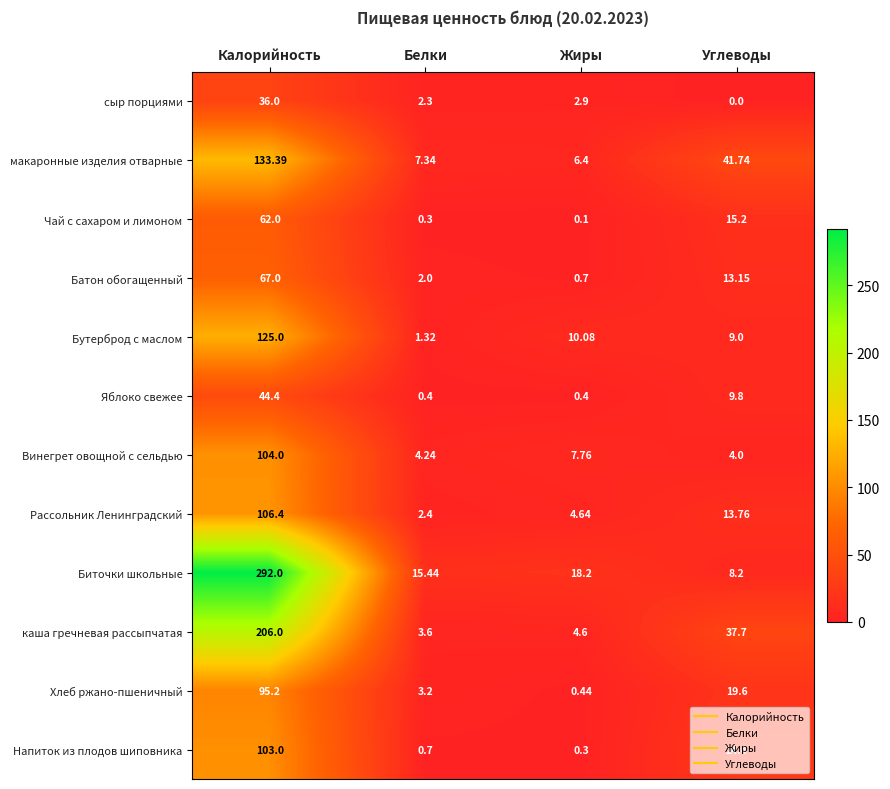

Rank the series at Белки from highest to lowest value.

Биточки школьные, макаронные изделия отварные, Винегрет овощной с сельдью, каша гречневая рассыпчатая, Хлеб ржано-пшеничный, Рассольник Ленинградский, сыр порциями, Батон обогащенный, Бутерброд с маслом, Напиток из плодов шиповника, Яблоко свежее, Чай с сахаром и лимоном